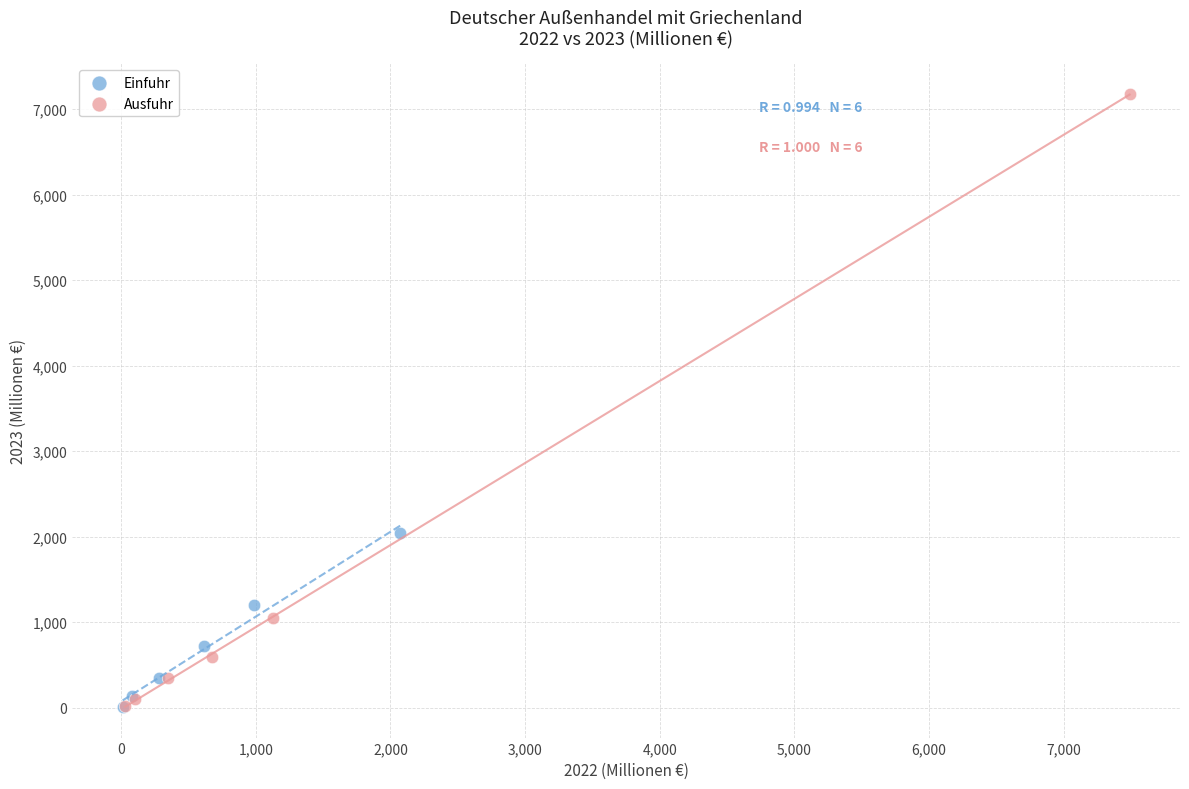

Which series has the largest Y range (max minus min)?

Ausfuhr